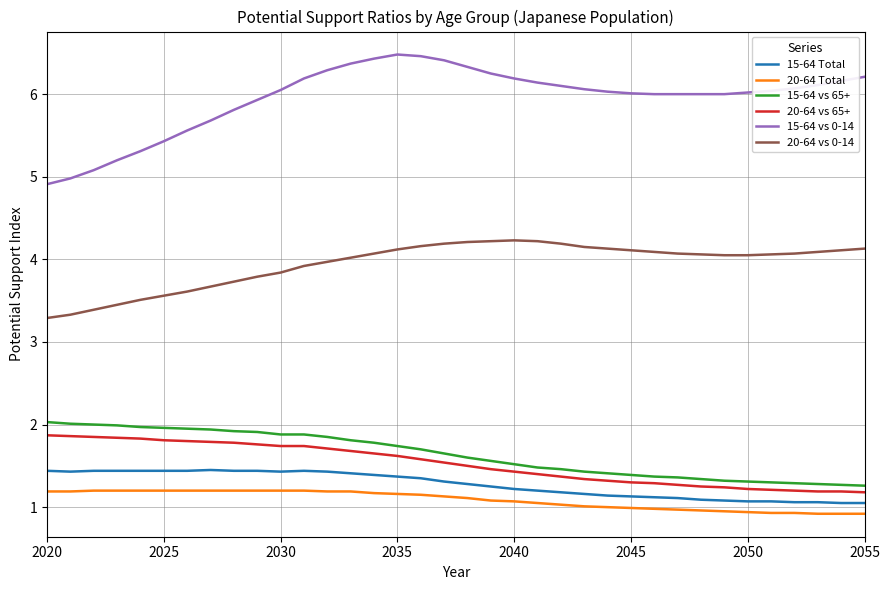

Which series has the widest spread of values?

15-64 vs 0-14